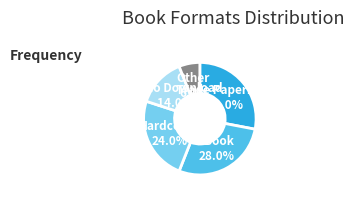

Is there any slice that represents more than half of the pie?

No